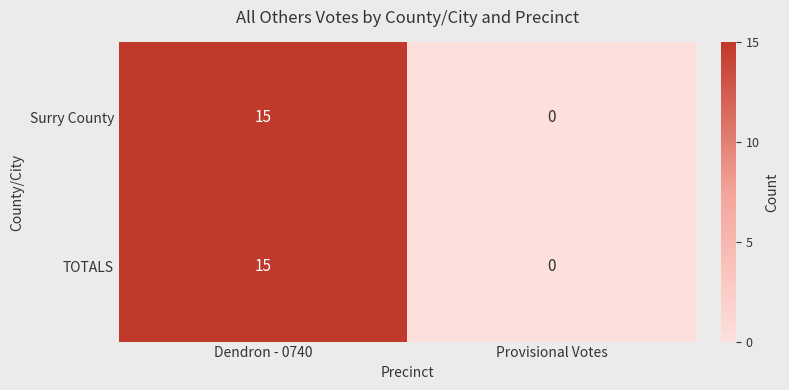

Reading left to right, extract all data points from this chart.

Surry County: Dendron - 0740=15	Provisional Votes=0
TOTALS: Dendron - 0740=15	Provisional Votes=0